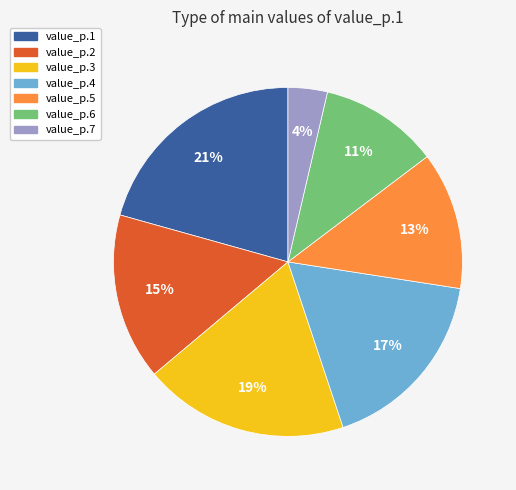

Rank the categories by value from highest to lowest.

value_p.1, value_p.3, value_p.4, value_p.2, value_p.5, value_p.6, value_p.7